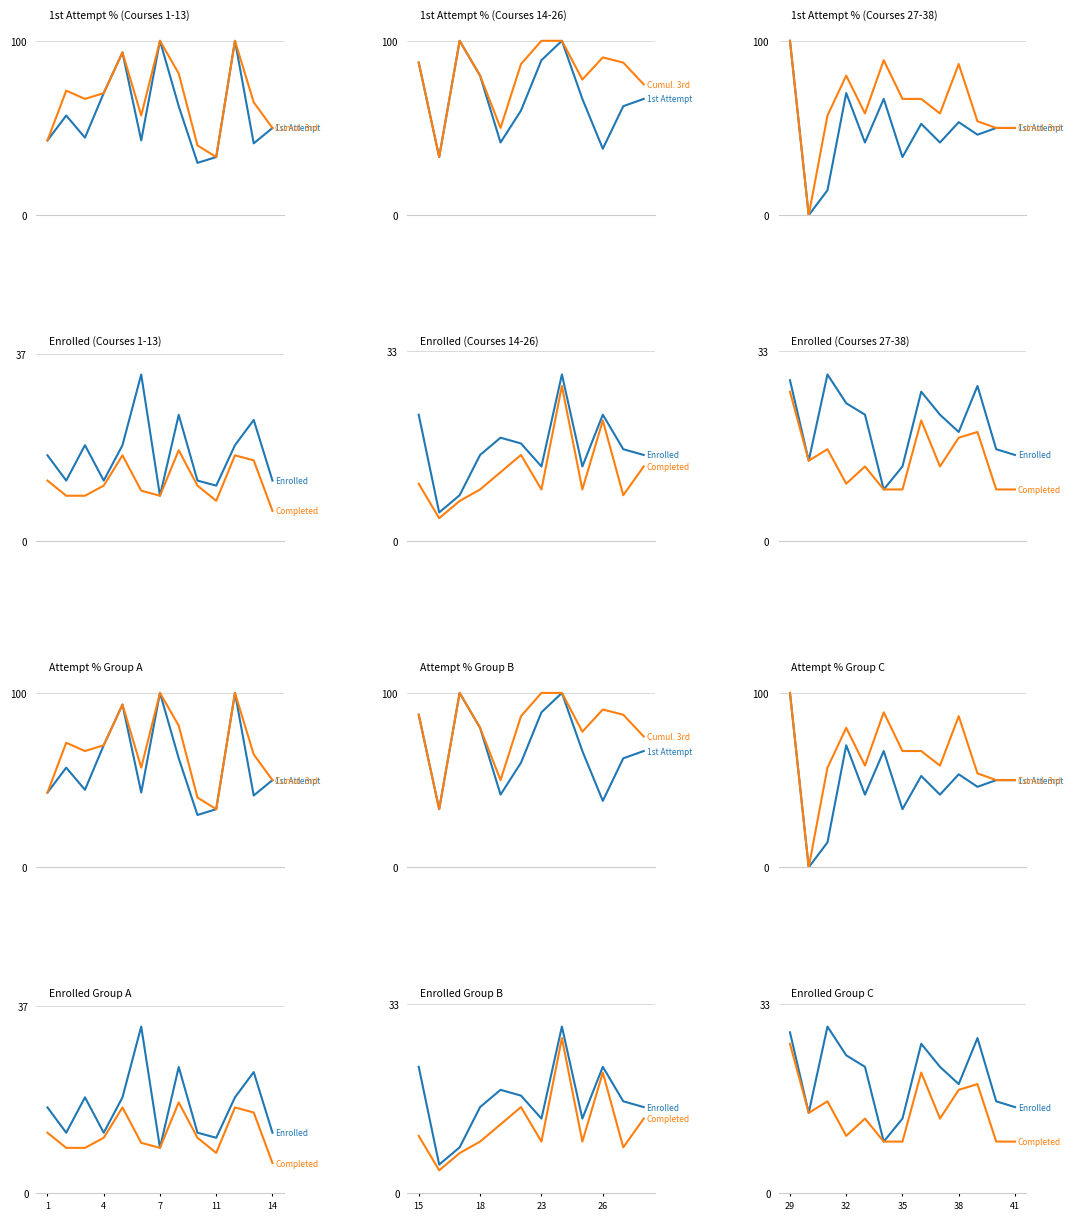

Which series has the largest total across all categories?

Enrolled